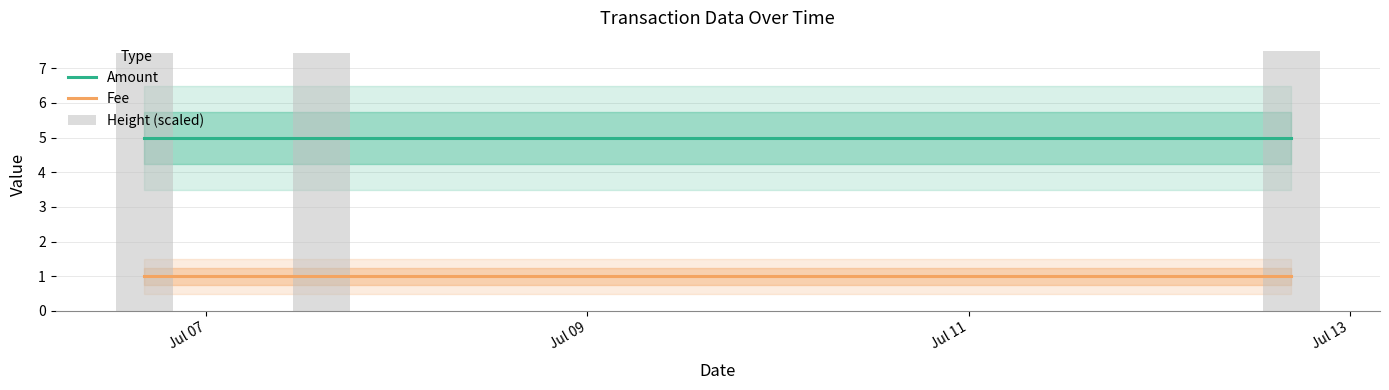

Are the bars grouped side by side (vs. stacked)?

Yes